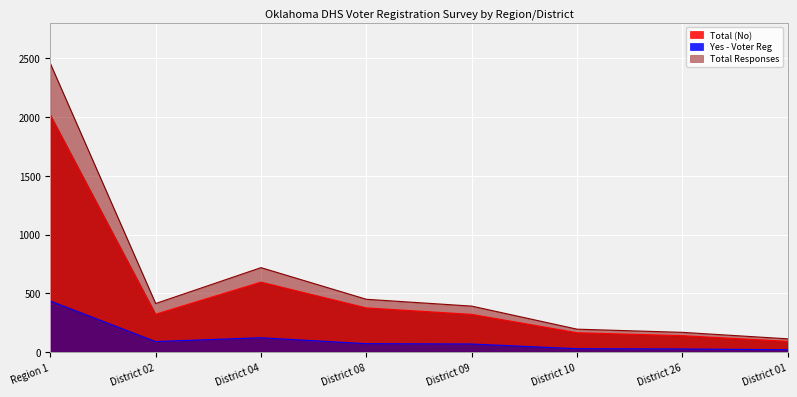

How many data points in Total (No) are less than 323?

4